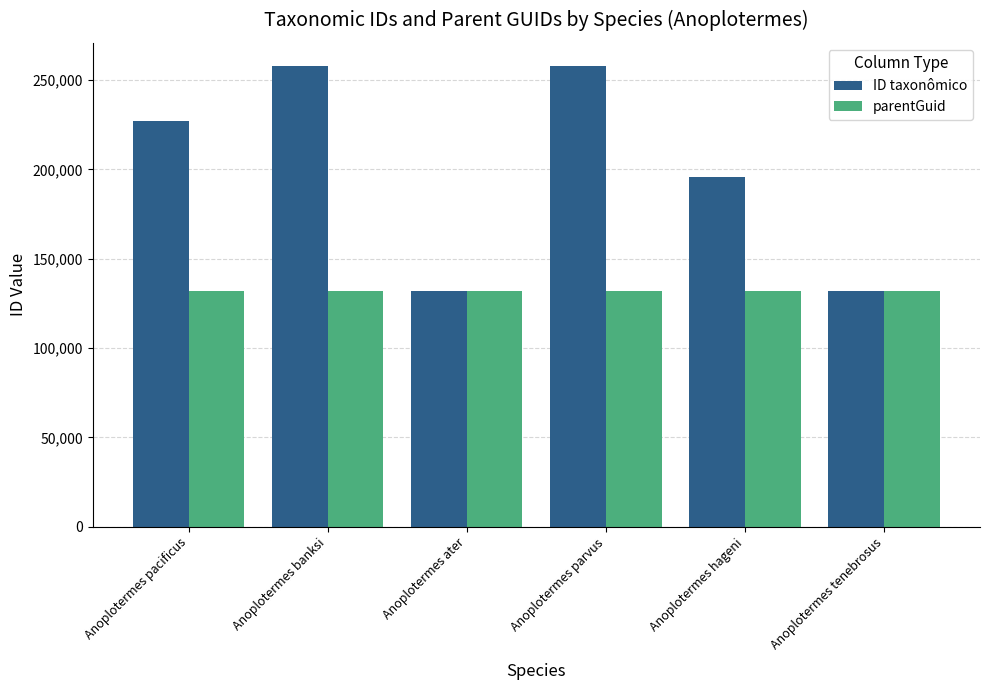

Which series has the largest total across all categories?

ID taxonômico